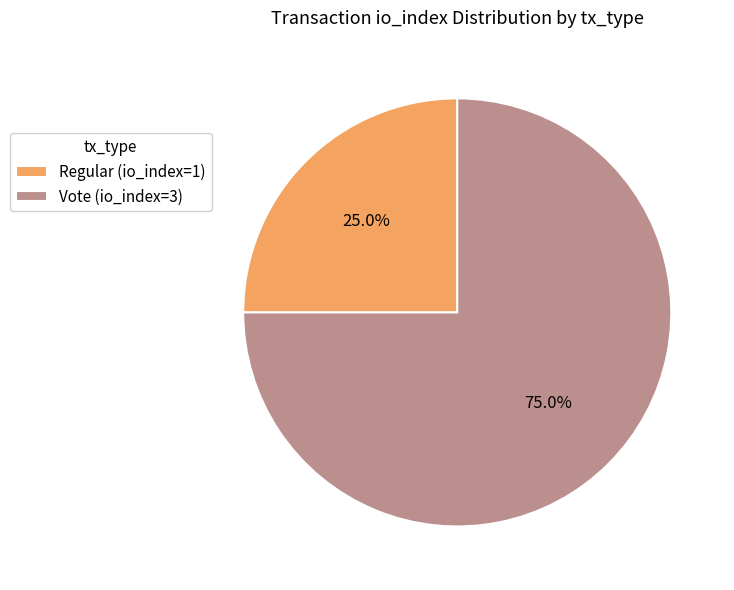

Which has a higher value, Regular (io_index=1) or Vote (io_index=3)?

Vote (io_index=3)